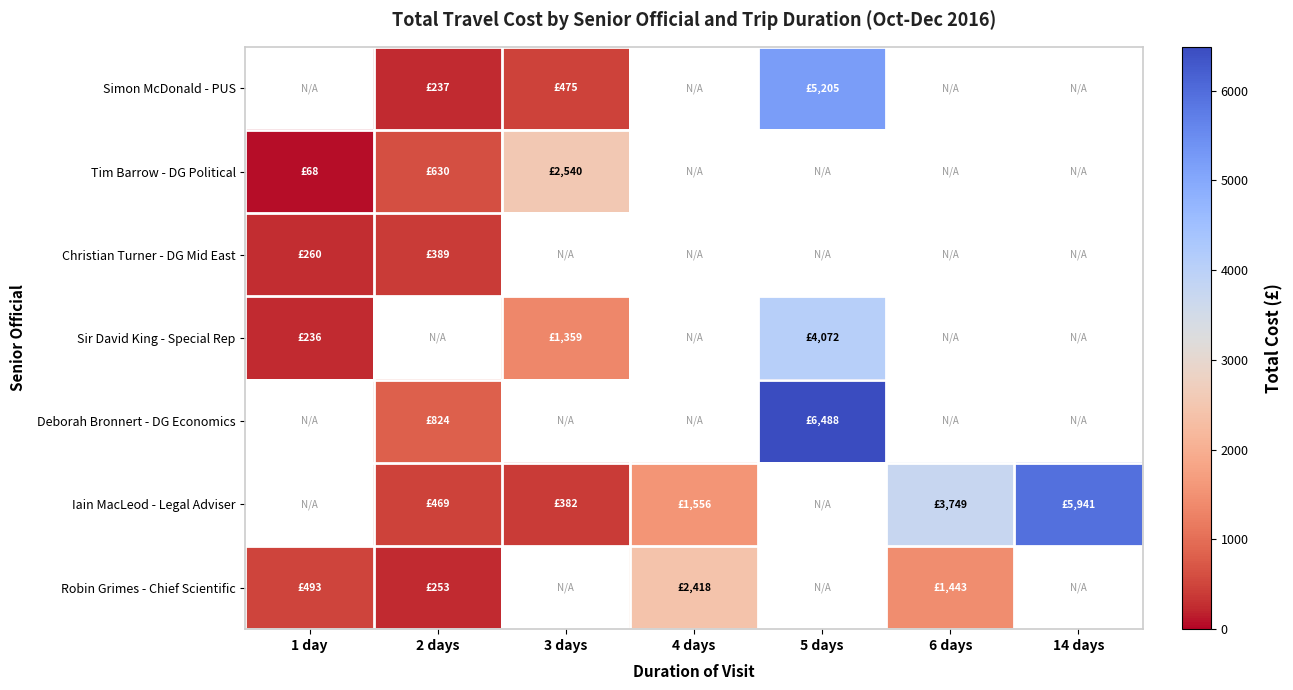

Where is Robin Grimes - Chief Scientific nearest to the value 1335?

6 days